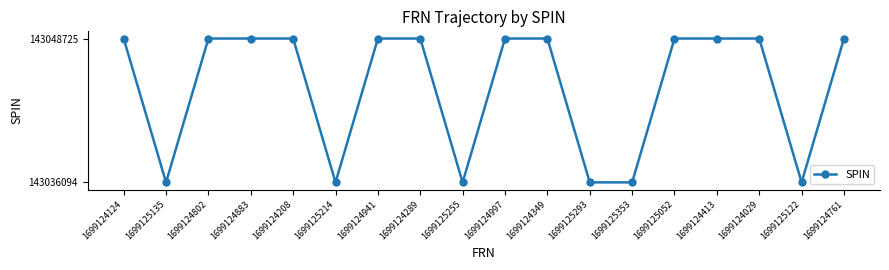

What is the label of the 11th point from the right?

1699124289